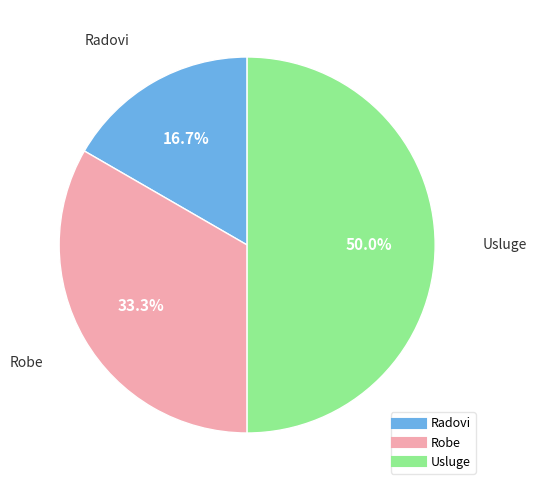

What portion of the pie excludes Radovi?

83.3%